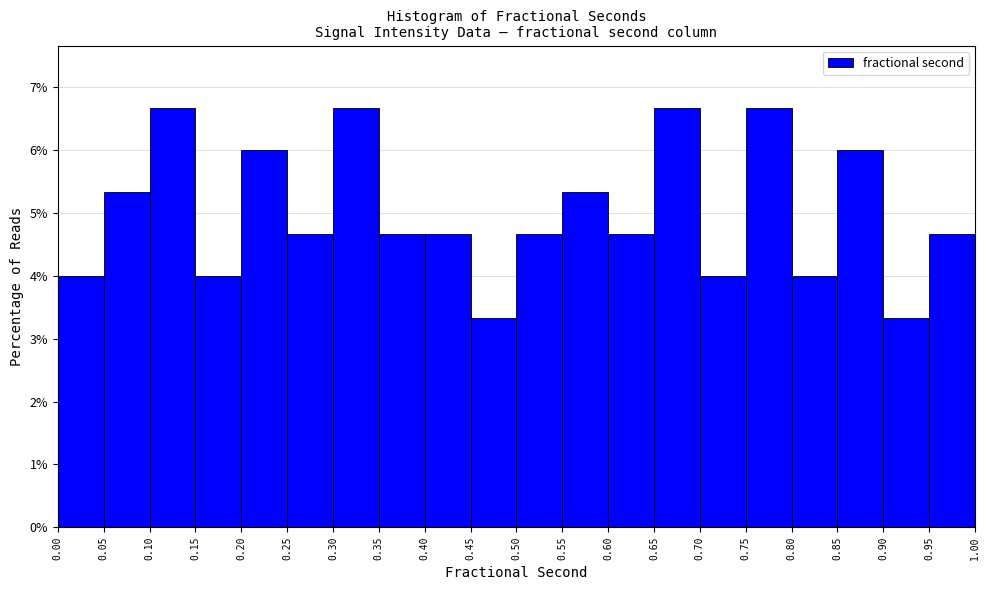

Reading left to right, transcribe this chart: for each bar, give the range it covers on the x-axis and its height. The values are not printed on the chart, so give them approximately, as read against the axis.

0.00 to 0.05: 4.0
0.05 to 0.10: 5.3
0.10 to 0.15: 6.7
0.15 to 0.20: 4.0
0.20 to 0.25: 6.0
0.25 to 0.30: 4.7
0.30 to 0.35: 6.7
0.35 to 0.40: 4.7
0.40 to 0.45: 4.7
0.45 to 0.50: 3.3
0.50 to 0.55: 4.7
0.55 to 0.60: 5.3
0.60 to 0.65: 4.7
0.65 to 0.70: 6.7
0.70 to 0.75: 4.0
0.75 to 0.80: 6.7
0.80 to 0.85: 4.0
0.85 to 0.90: 6.0
0.90 to 0.95: 3.3
0.95 to 1.00: 4.7